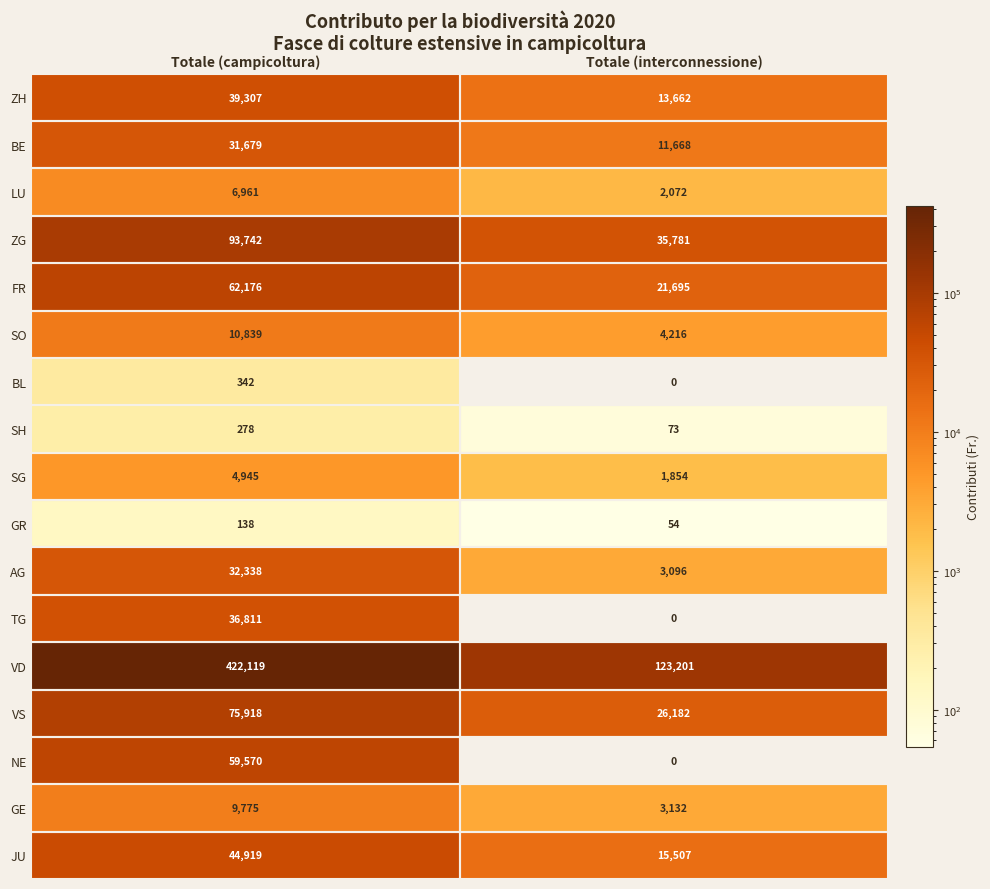

Rank the series by their maximum value, from lowest to highest.

GR, SH, BL, SG, LU, GE, SO, BE, AG, TG, ZH, JU, NE, FR, VS, ZG, VD